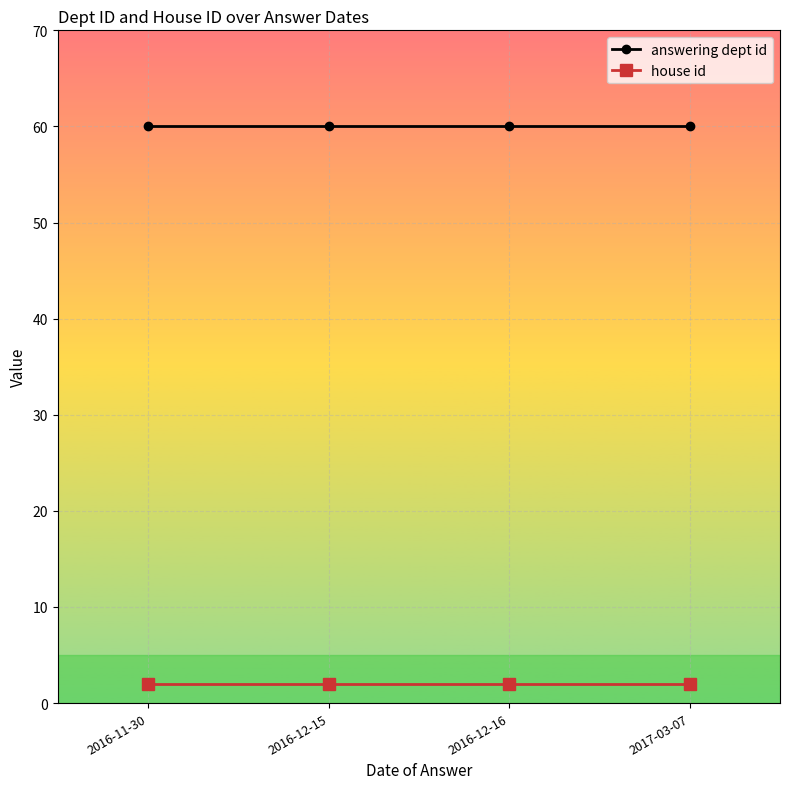

What is the sum of the answering dept id values at 2016-11-30 and 2016-12-16?

120